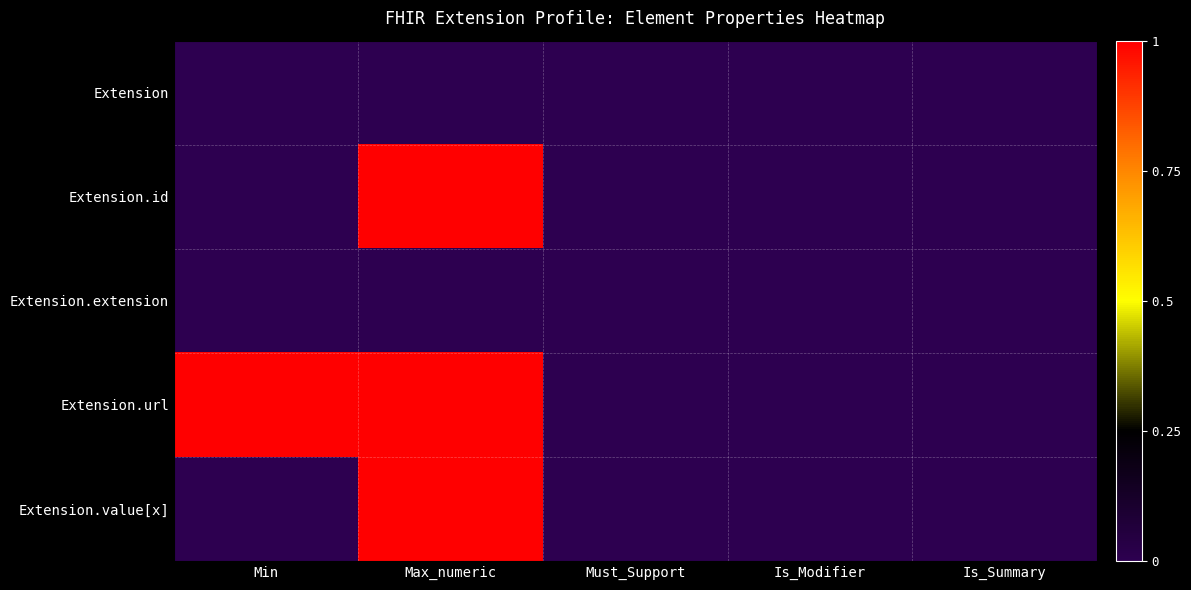

Reading left to right, what are all the values shown in this chart?

Extension: Min=0	Max_numeric=-1	Must_Support=0	Is_Modifier=0	Is_Summary=0
Extension.id: Min=0	Max_numeric=1	Must_Support=0	Is_Modifier=0	Is_Summary=0
Extension.extension: Min=0	Max_numeric=0	Must_Support=0	Is_Modifier=0	Is_Summary=0
Extension.url: Min=1	Max_numeric=1	Must_Support=0	Is_Modifier=0	Is_Summary=0
Extension.value[x]: Min=0	Max_numeric=1	Must_Support=0	Is_Modifier=0	Is_Summary=0